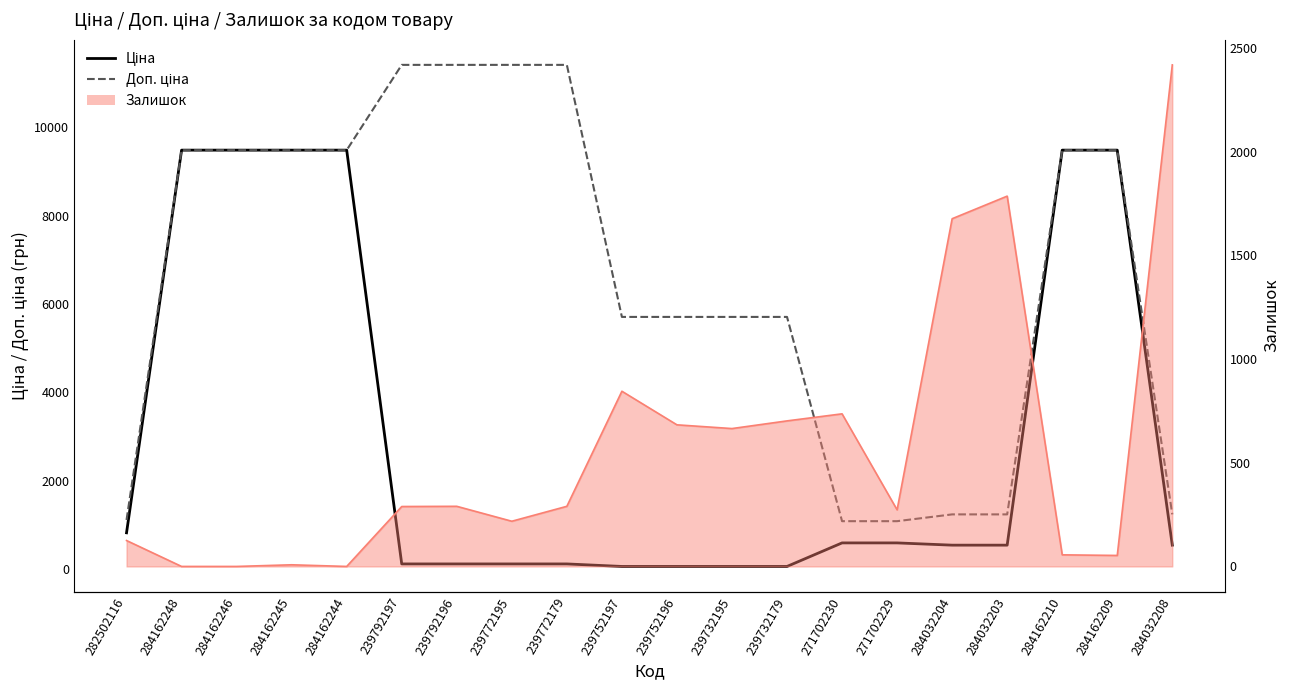

True or false: Ціна and Доп. ціна cross at least once.

False